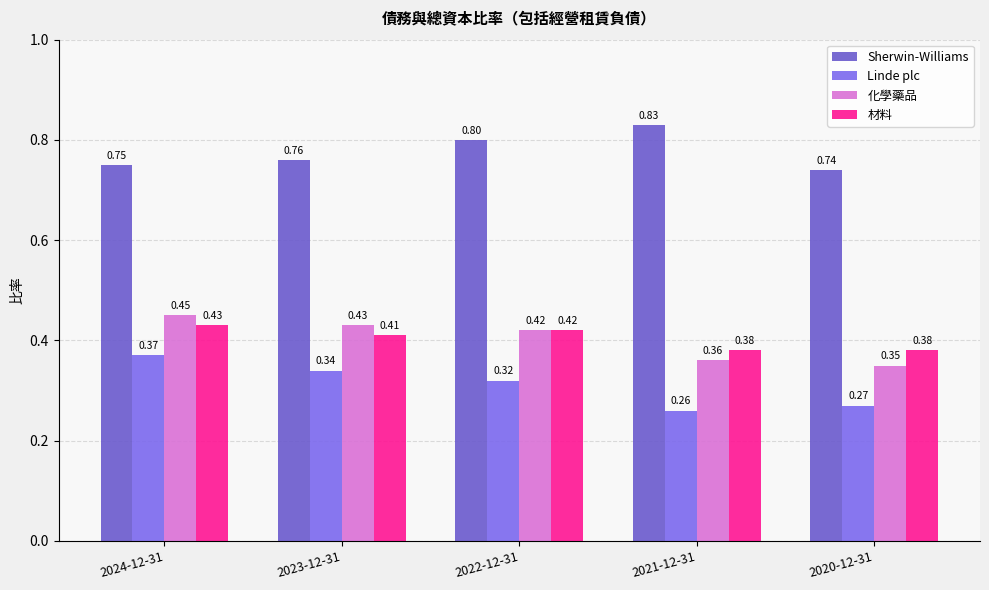

Does the chart contain any negative values?

No